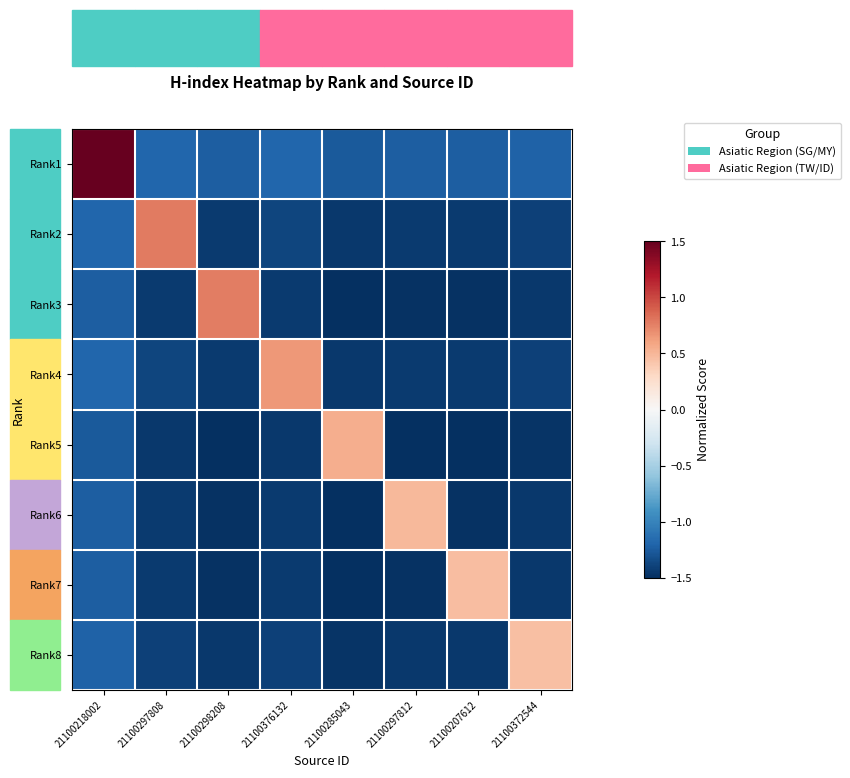

Which series has the largest range (max minus min)?

Rank1